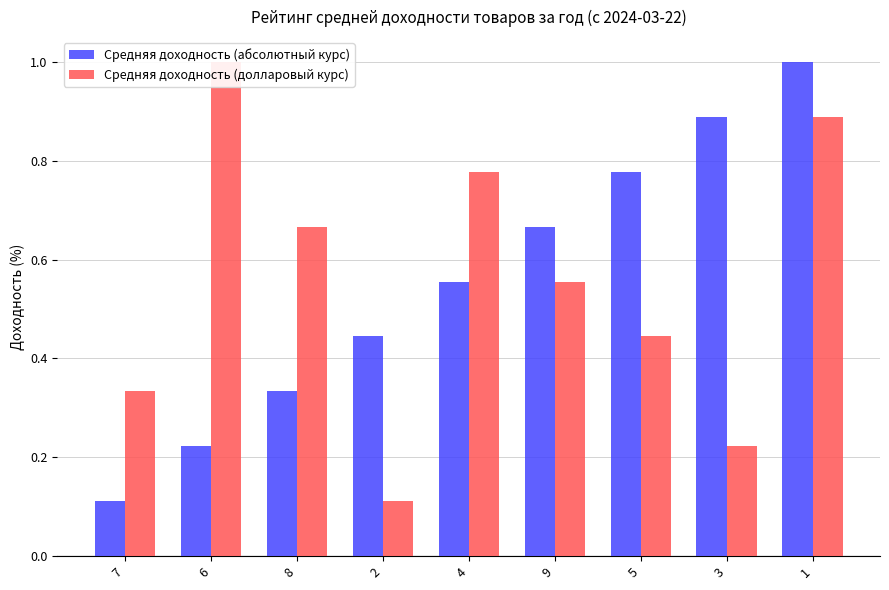

Which series changed the most between 9 and 1?

Средняя доходность (абсолютный курс)